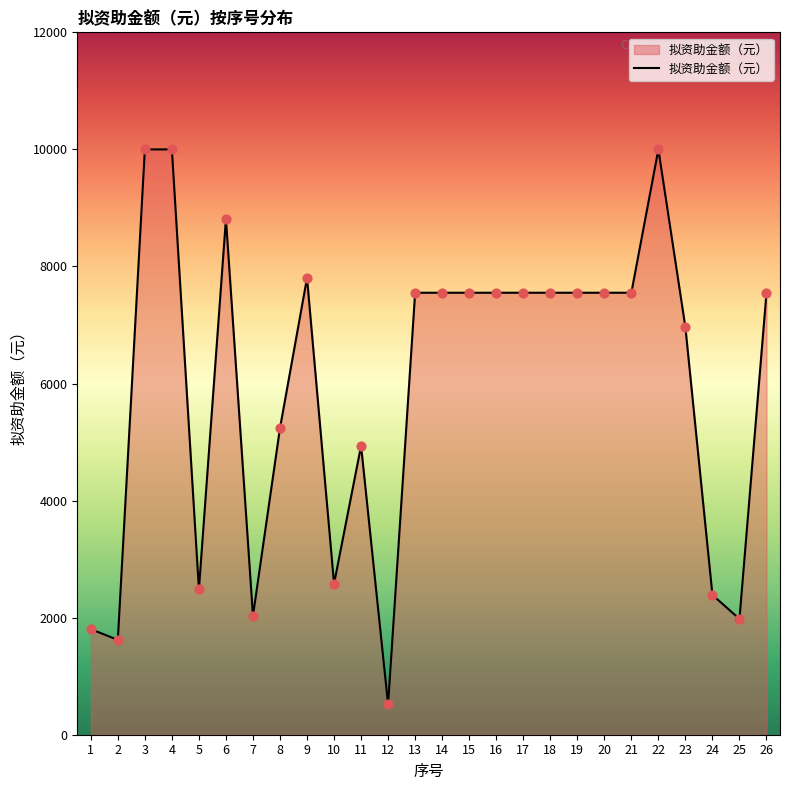

Approximately how many times larger is the value at 19 compared to 26?

1.0